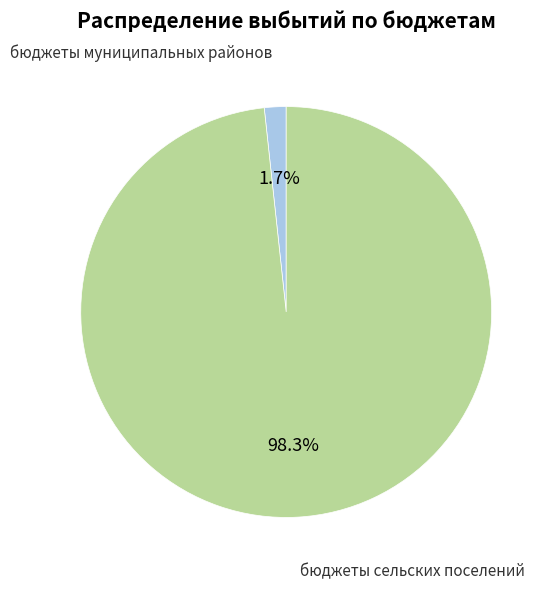

How many slices are in this pie chart?

2